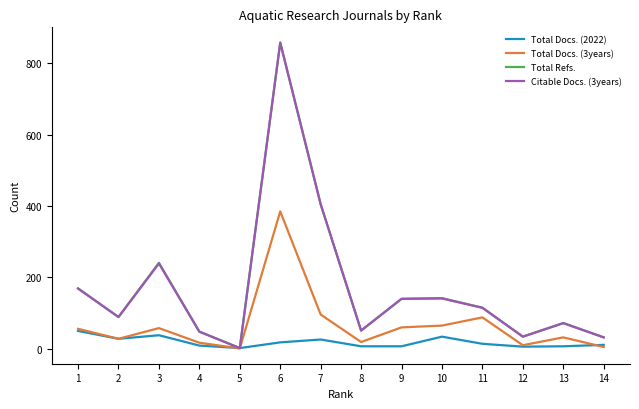

What is the difference between the maximum and minimum values in the Total Docs. (2022) series?

48